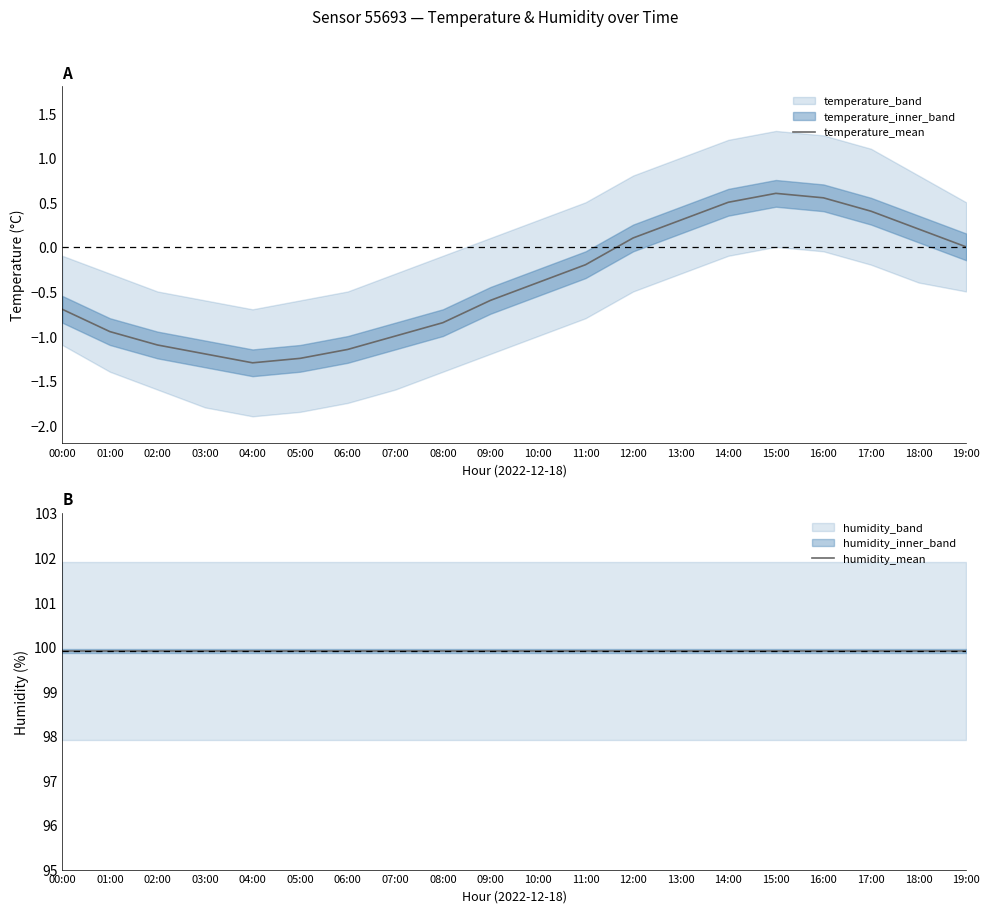

How many lines are shown in the chart?

2